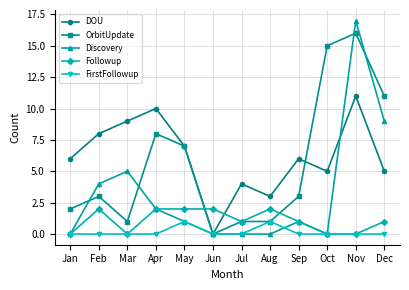

Between Feb and Apr, which series saw the biggest shift?

OrbitUpdate